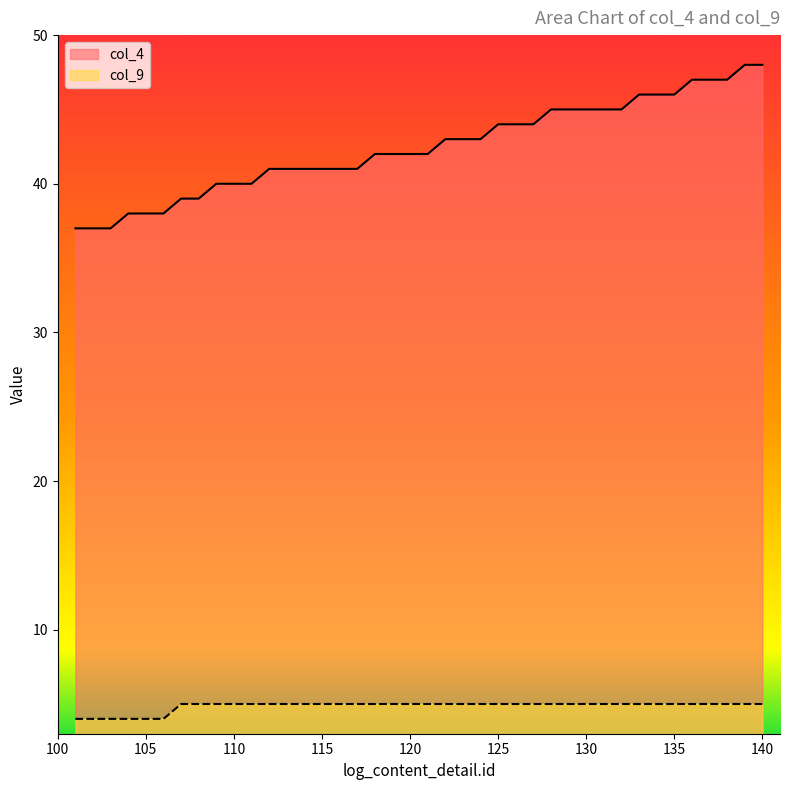

Reading left to right, what are all the values shown in this chart?

col_4: 37	37	37	38	38	38	39	39	40	40	40	41	41	41	41	41	41	42	42	42	42	43	43	43	44	44	44	45	45	45	45	45	46	46	46	47	47	47	48	48
col_9: 4	4	4	4	4	4	5	5	5	5	5	5	5	5	5	5	5	5	5	5	5	5	5	5	5	5	5	5	5	5	5	5	5	5	5	5	5	5	5	5